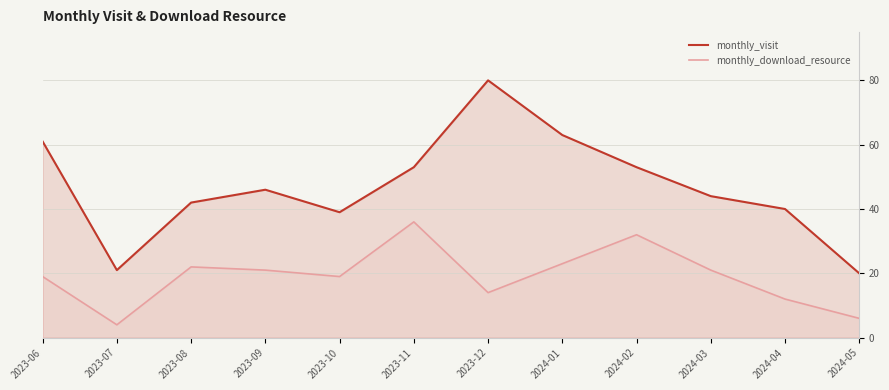

Reading left to right, what are all the values shown in this chart?

monthly_visit: 2023-06=61	2023-07=21	2023-08=42	2023-09=46	2023-10=39	2023-11=53	2023-12=80	2024-01=63	2024-02=53	2024-03=44	2024-04=40	2024-05=20
monthly_download_resource: 2023-06=19	2023-07=4	2023-08=22	2023-09=21	2023-10=19	2023-11=36	2023-12=14	2024-01=23	2024-02=32	2024-03=21	2024-04=12	2024-05=6